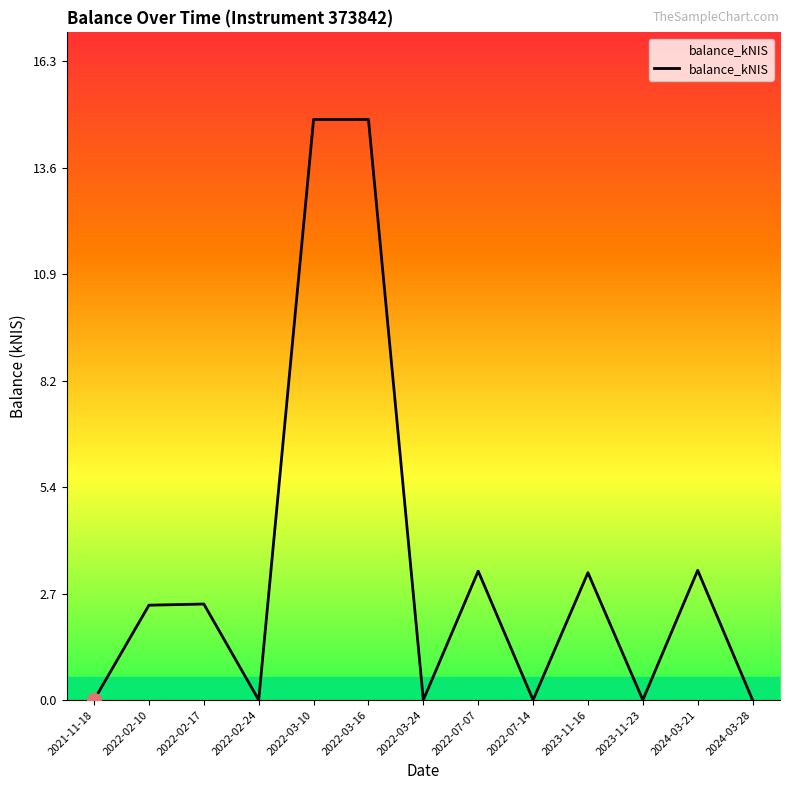

Between 2022-07-07 and 2023-11-23, which is larger?

2022-07-07